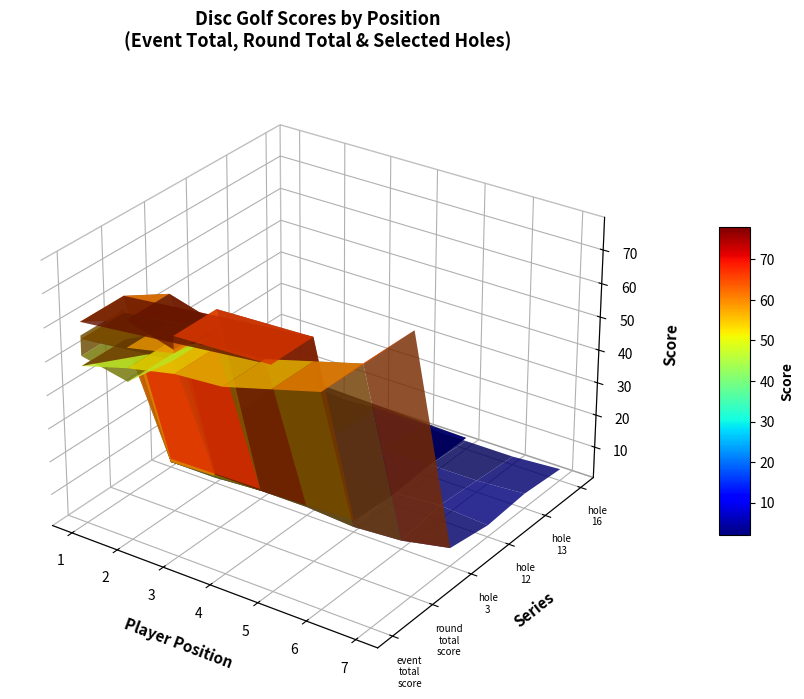

Reading left to right, transcribe all the data shown in this chart.

event_total_score: 57	51	48	59	56	58	61	66	67	61	66	62	48	52	55	56	60	64	78
round_total_score: 57	51	48	59	56	58	61	66	67	61	66	62	48	52	55	56	60	64	78
hole_3: 3	2	3	3	2	3	3	3	4	3	3	3	2	2	3	3	2	3	6
hole_12: 3	3	2	3	3	3	4	6	3	3	3	3	3	2	3	2	4	5	4
hole_13: 4	3	3	4	3	4	3	4	4	3	6	5	3	3	3	4	4	4	5
hole_16: 3	3	2	3	3	4	2	4	4	6	3	4	2	3	2	3	3	3	4